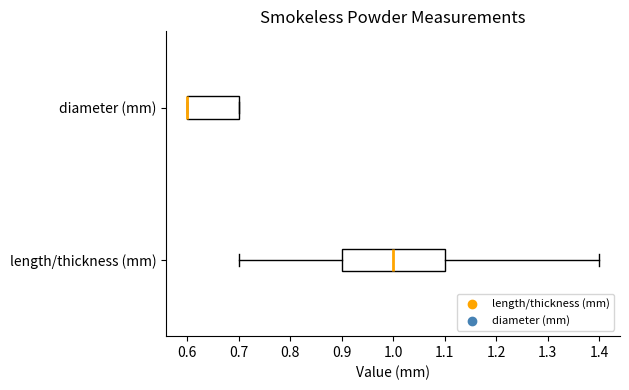

Reading bottom to top, transcribe this box plot: for each box, give where its median line is, the range the box spans, and where its two whiskers end, as read against the x-axis. The values are not printed on the chart, so give them approximately, as read against the axis.

length/thickness (mm): median 1.0, box 0.9 to 1.1, whiskers 0.7 to 1.4
diameter (mm): median 0.6 (drawn on the box's left edge), box 0.6 to 0.7, whiskers 0.6 to 0.7